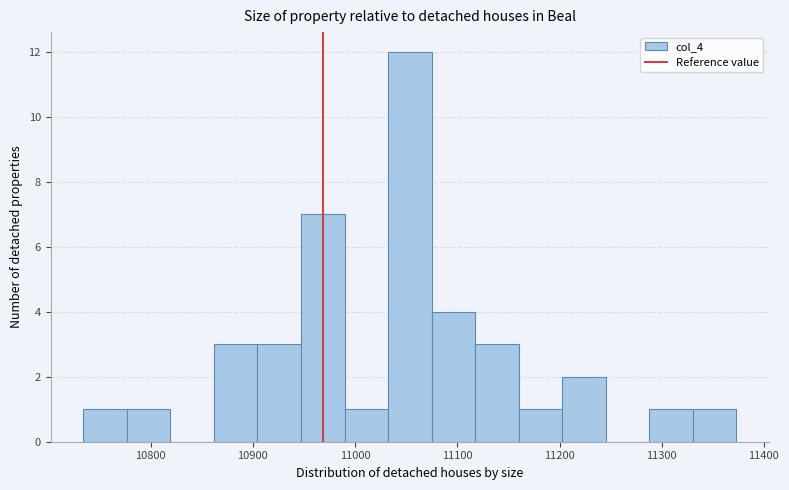

Over which range of the x-axis is the bar tallest?

11030 to 11070